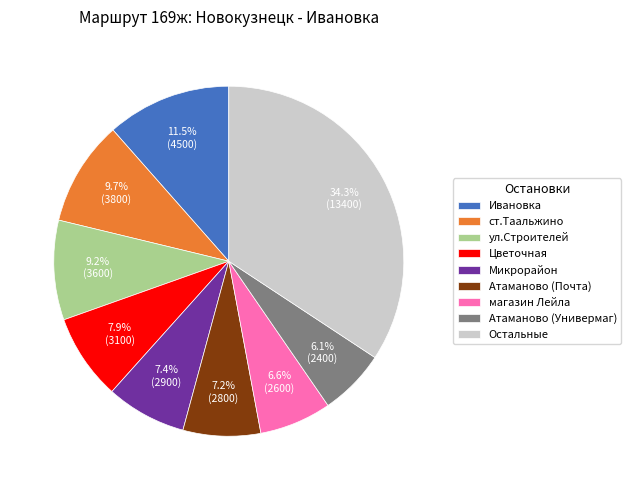

Is there a majority slice in this chart?

No